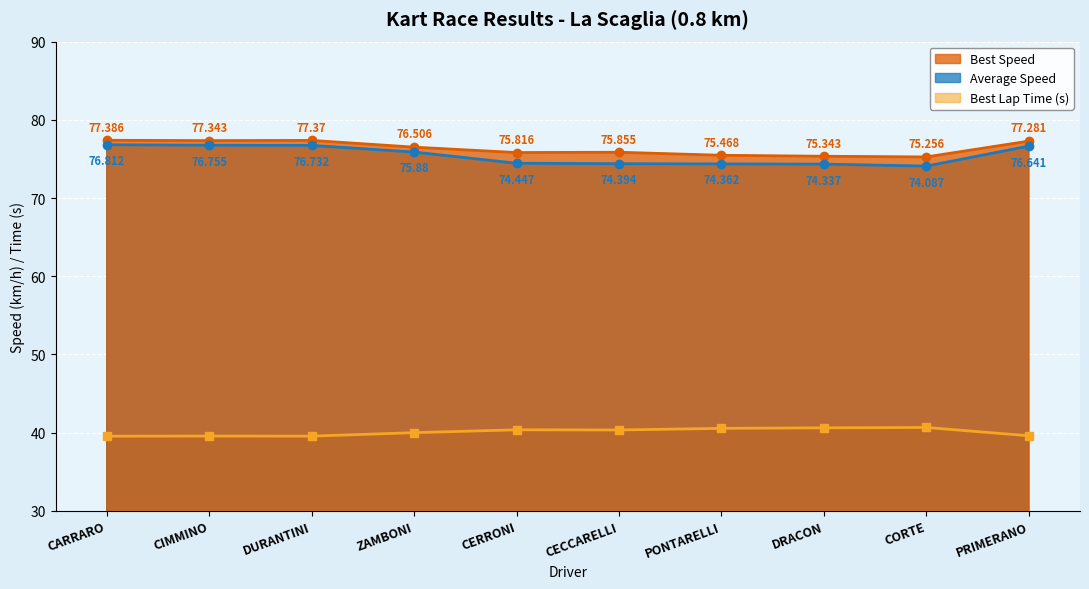

The Average Speed series shows 109.3 at CIMMINO. True or false?

False